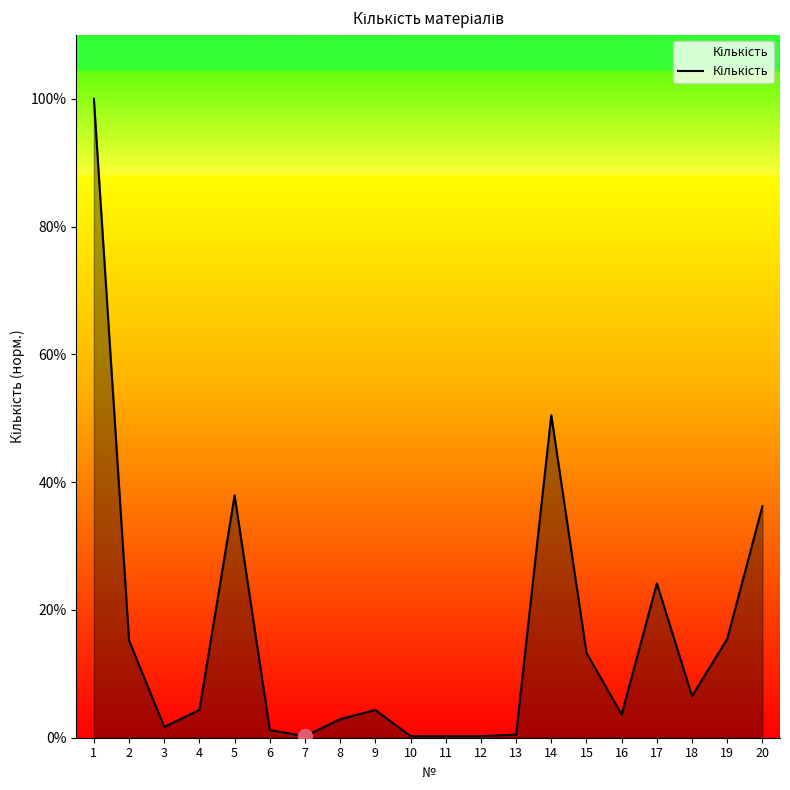

What is the change in value from 6 to 13?

-12